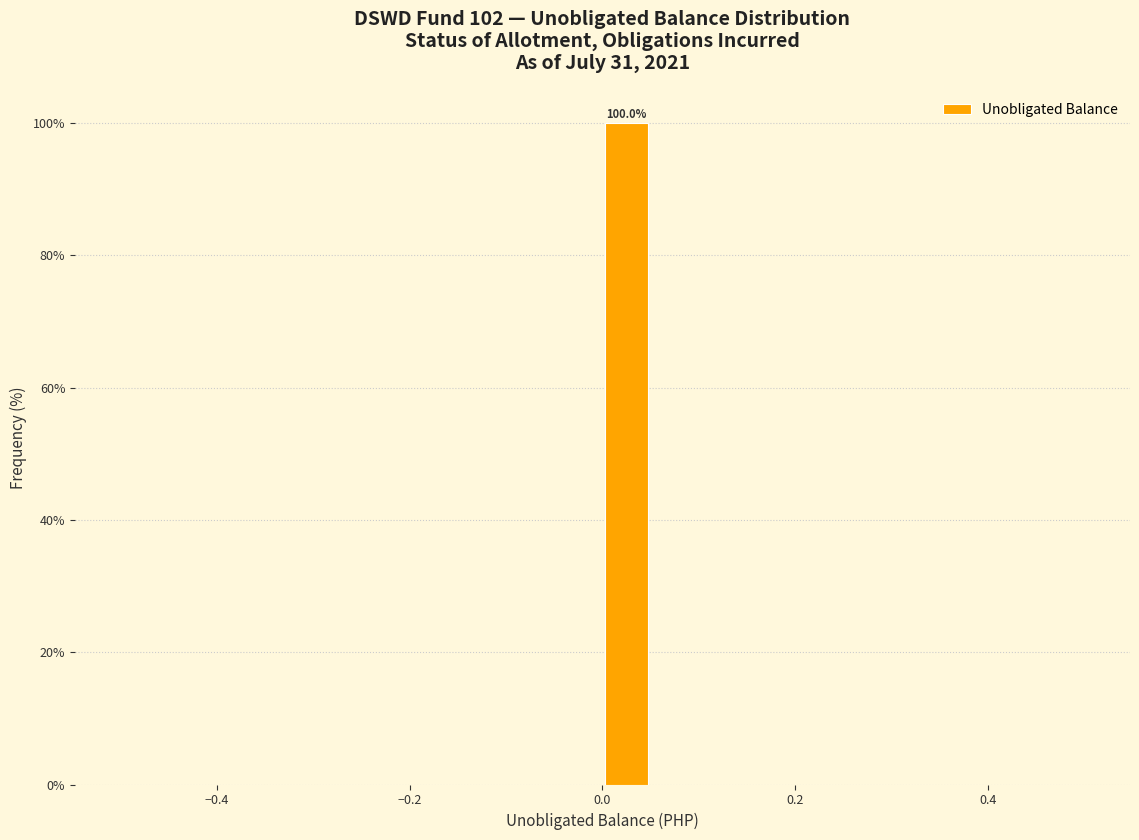

Read against the x-axis, roughly where is the centre of the tallest bar?

0.02